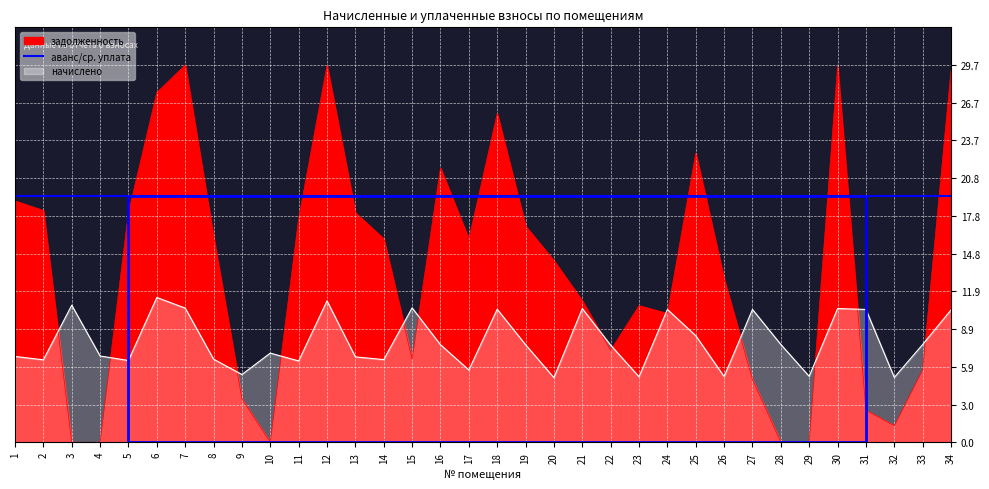

What is the total value across all series at 4?

6.8